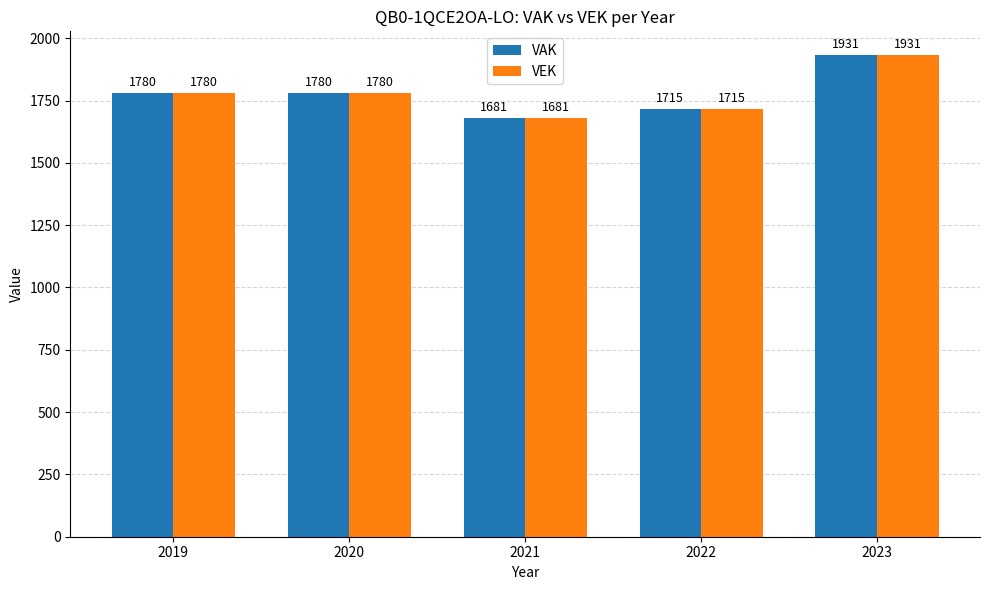

Is the value of VAK at 2022 greater than the value of VEK at 2019?

No